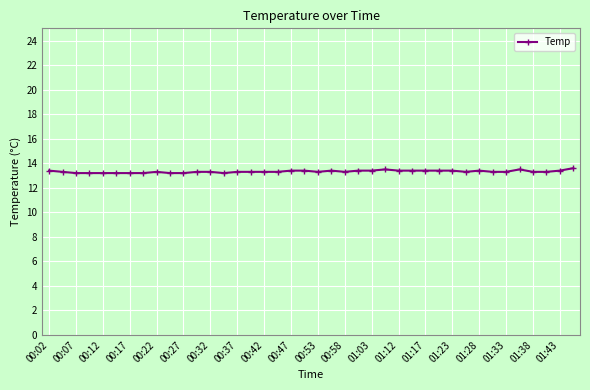

What is the average value?

13.3